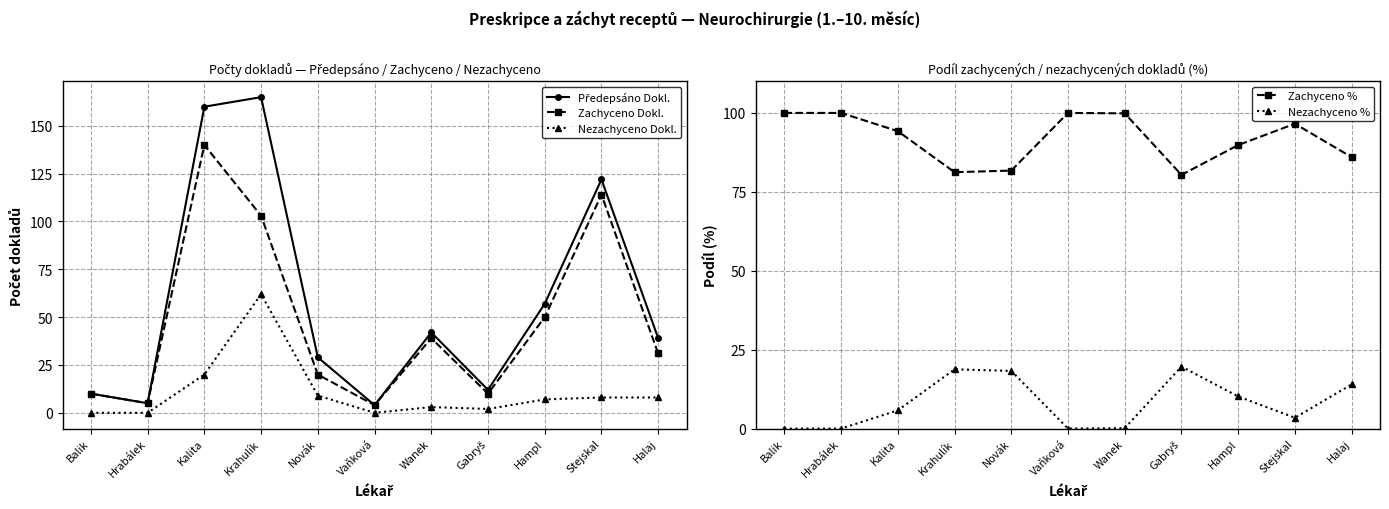

True or false: Předepsáno Dokl. has more than 2 points higher than both neighbors.

True